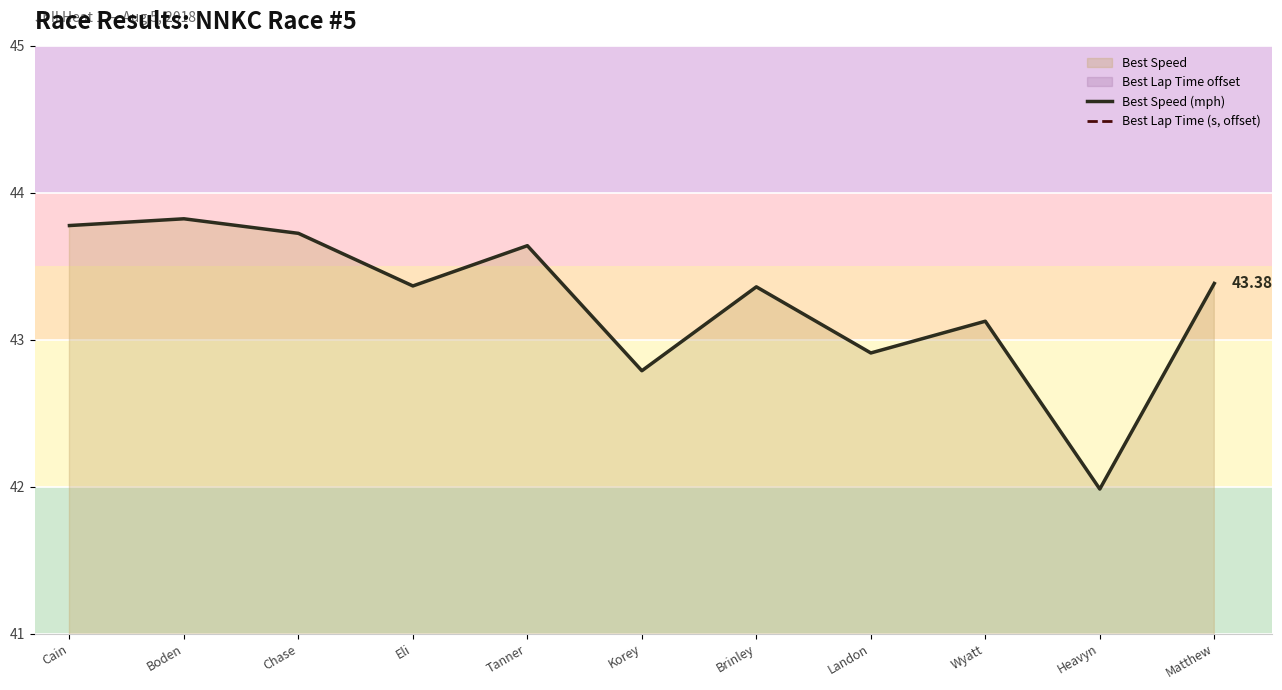

Reading right to left, transcribe all the data shown in this chart.

Best Speed (mph): Matthew=43.4	Heavyn=42.0	Wyatt=43.1	Landon=42.9	Brinley=43.4	Korey=42.8	Tanner=43.6	Eli=43.4	Chase=43.7	Boden=43.8	Cain=43.8
Best Lap Time (s, offset): Matthew=14.4	Heavyn=16.2	Wyatt=14.7	Landon=15.0	Brinley=14.4	Korey=15.1	Tanner=14.0	Eli=14.4	Chase=13.9	Boden=13.8	Cain=13.9